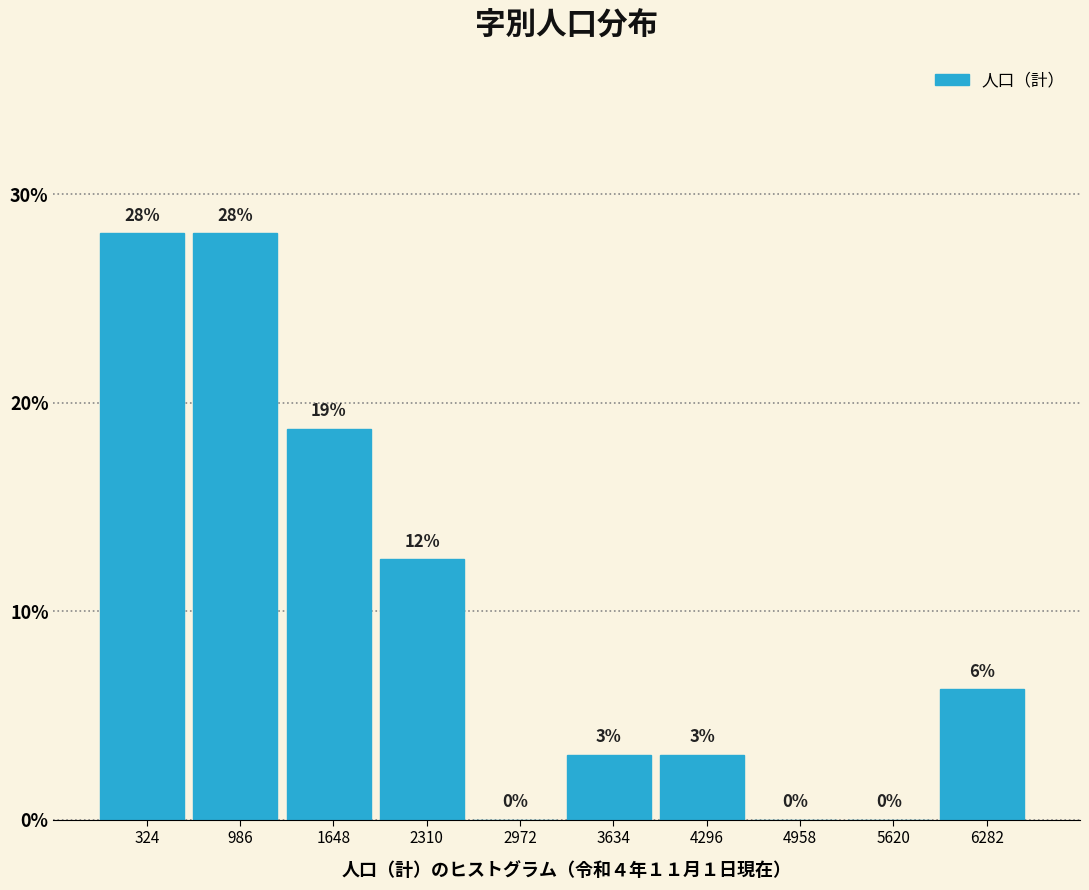

What is the greatest value displayed?

28.1